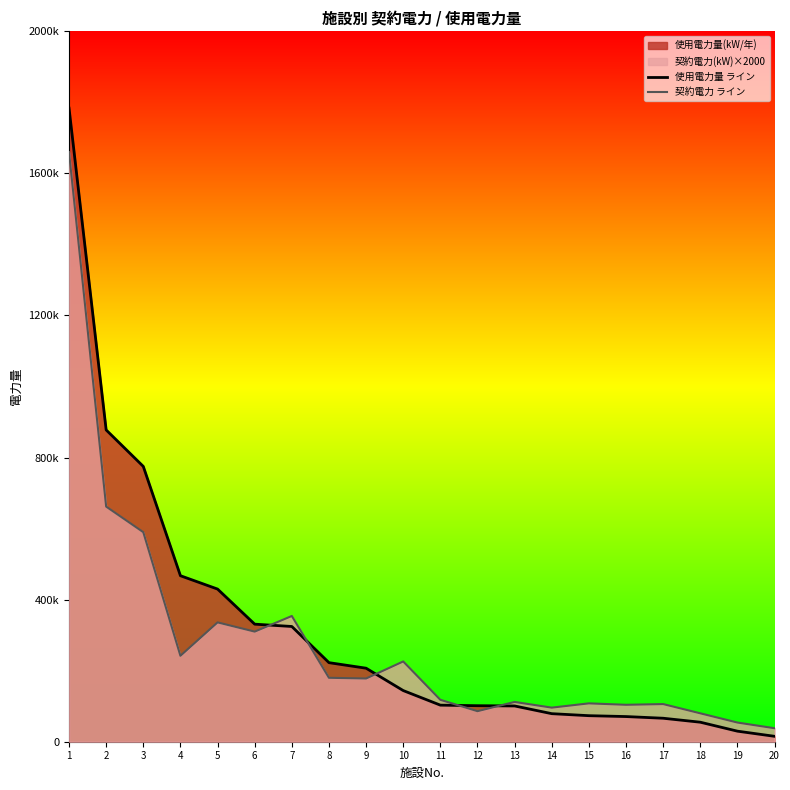

Between 10 and 1, which is larger?

1